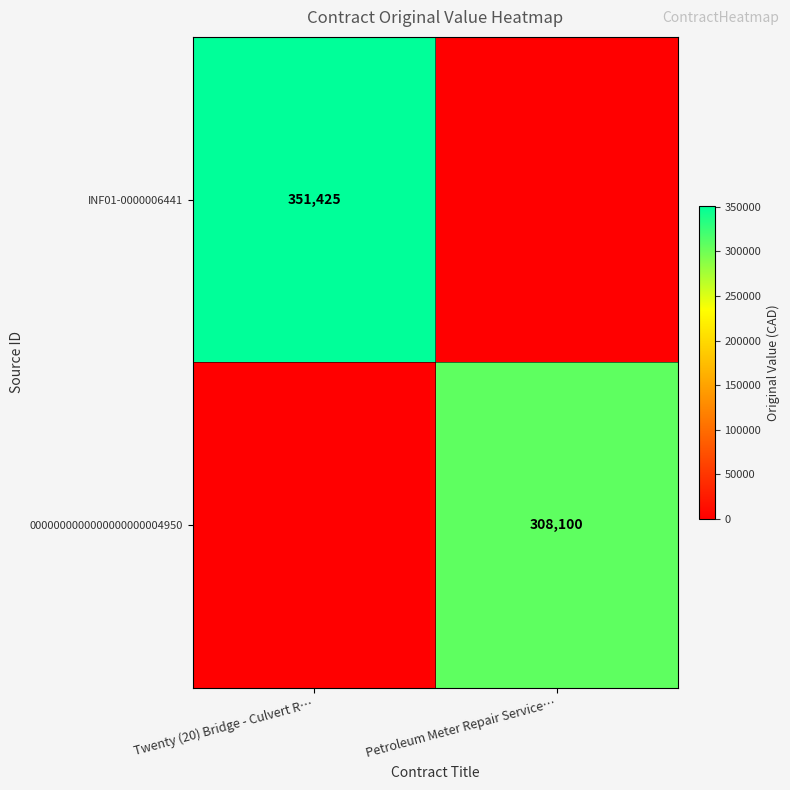

Is it true that 0000000000000000000004950 equals 64605 at Petroleum Meter Repair Service…?

False